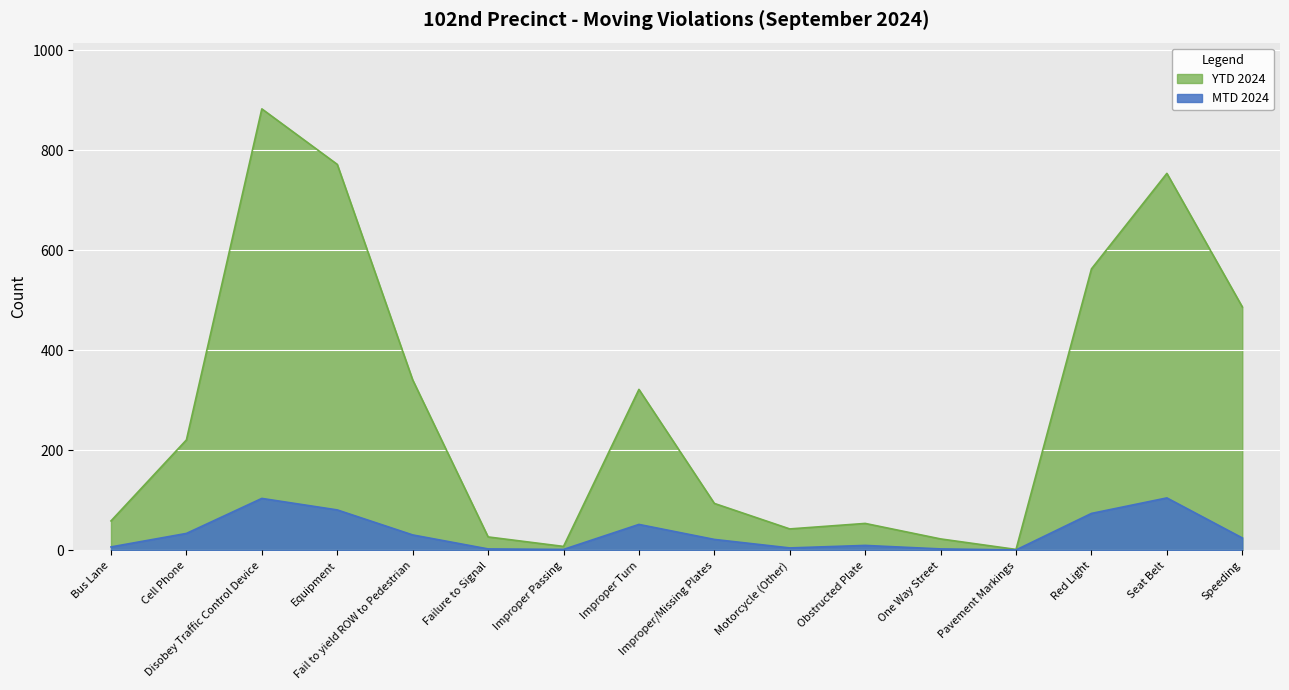

What is the minimum value for MTD 2024?

1